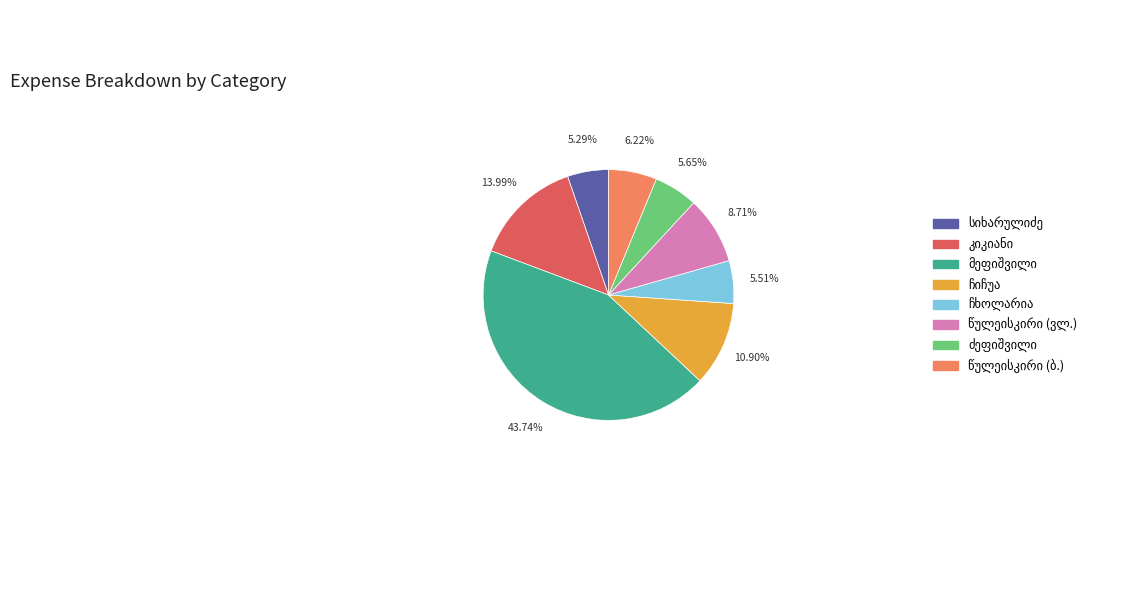

Does any single category account for the majority?

No